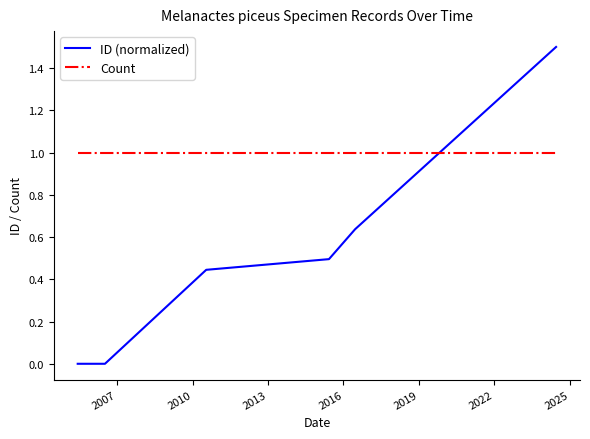

Which series has the widest spread of values?

ID (normalized)